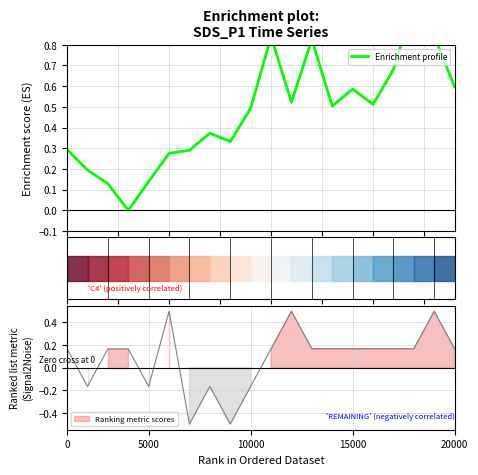

Is this an area chart (filled region under the line)?

No